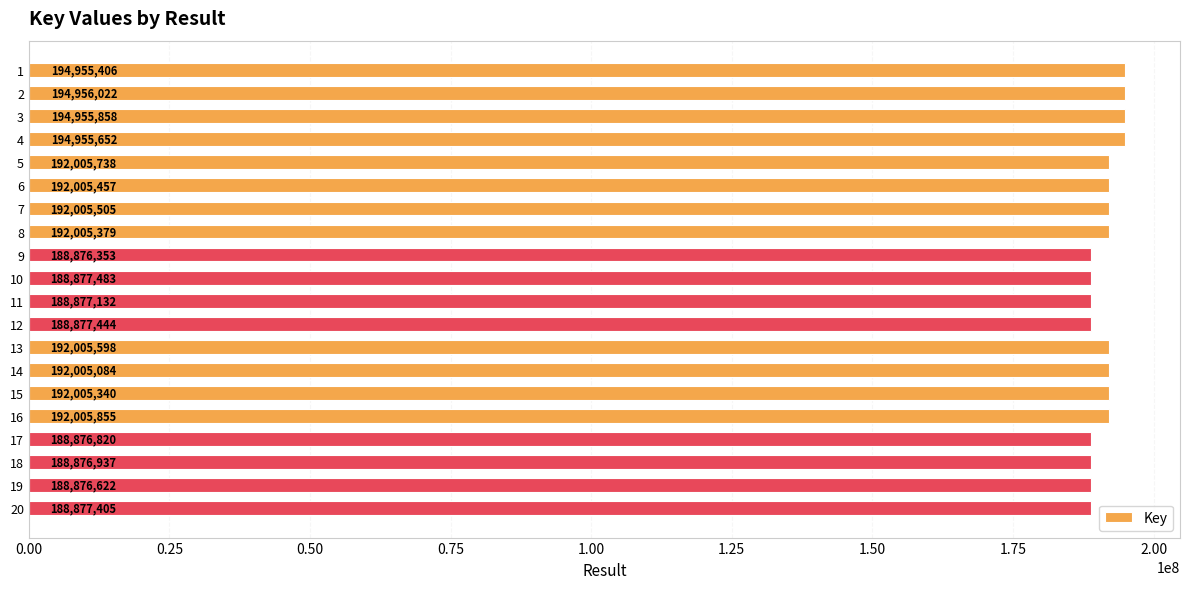

What is the difference between the values at 10 and 16?

3128372